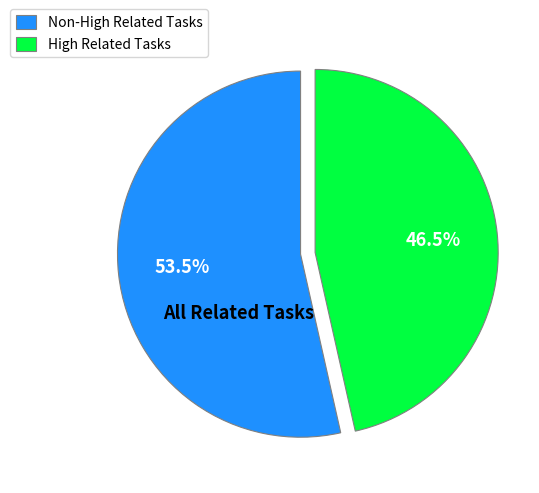

Between High Related Tasks and Non-High Related Tasks, which is larger?

Non-High Related Tasks